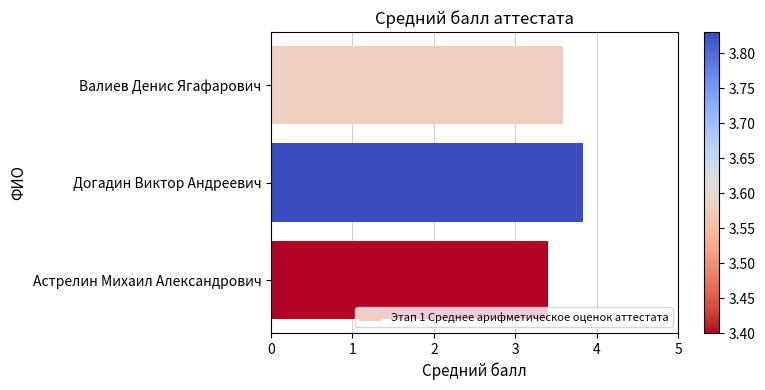

Rank the categories by value from highest to lowest.

Догадин Виктор Андреевич, Валиев Денис Ягафарович, Астрелин Михаил Александрович